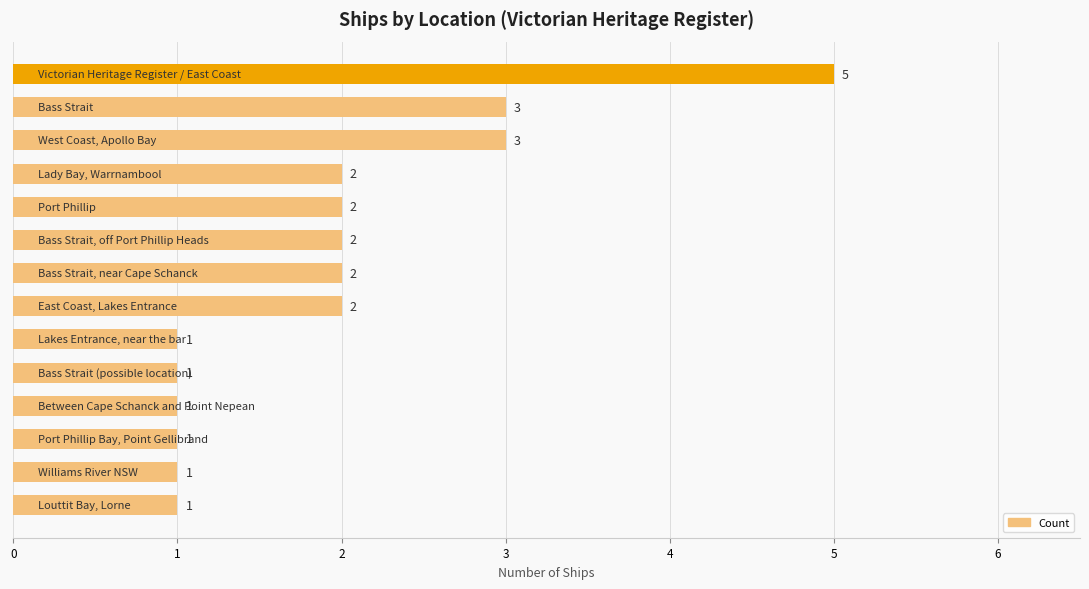

What is the value of the 2nd bar from the top?

3